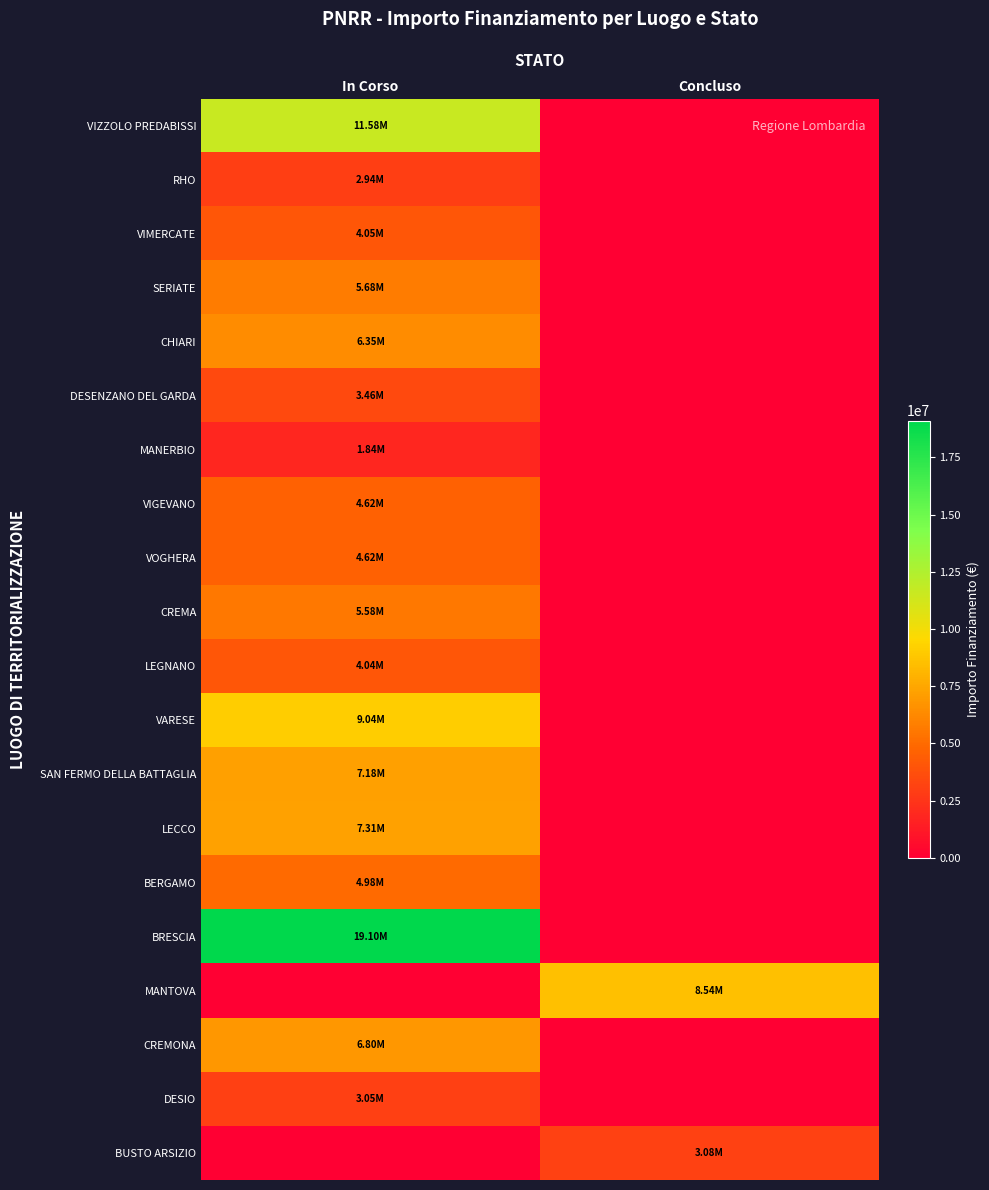

Reading right to left, extract all data points from this chart.

VIZZOLO PREDABISSI: Concluso=0	In Corso=11580000
RHO: Concluso=0	In Corso=2935000
VIMERCATE: Concluso=0	In Corso=4050000
SERIATE: Concluso=0	In Corso=5680000
CHIARI: Concluso=0	In Corso=6350000
DESENZANO DEL GARDA: Concluso=0	In Corso=3460000
MANERBIO: Concluso=0	In Corso=1840000
VIGEVANO: Concluso=0	In Corso=4620000
VOGHERA: Concluso=0	In Corso=4620000
CREMA: Concluso=0	In Corso=5580000
LEGNANO: Concluso=0	In Corso=4043800
VARESE: Concluso=0	In Corso=9035000
SAN FERMO DELLA BATTAGLIA: Concluso=0	In Corso=7180000
LECCO: Concluso=0	In Corso=7310000
BERGAMO: Concluso=0	In Corso=4980000
BRESCIA: Concluso=0	In Corso=19100000
MANTOVA: Concluso=8535000	In Corso=0
CREMONA: Concluso=0	In Corso=6800000
DESIO: Concluso=0	In Corso=3050000
BUSTO ARSIZIO: Concluso=3079600	In Corso=0